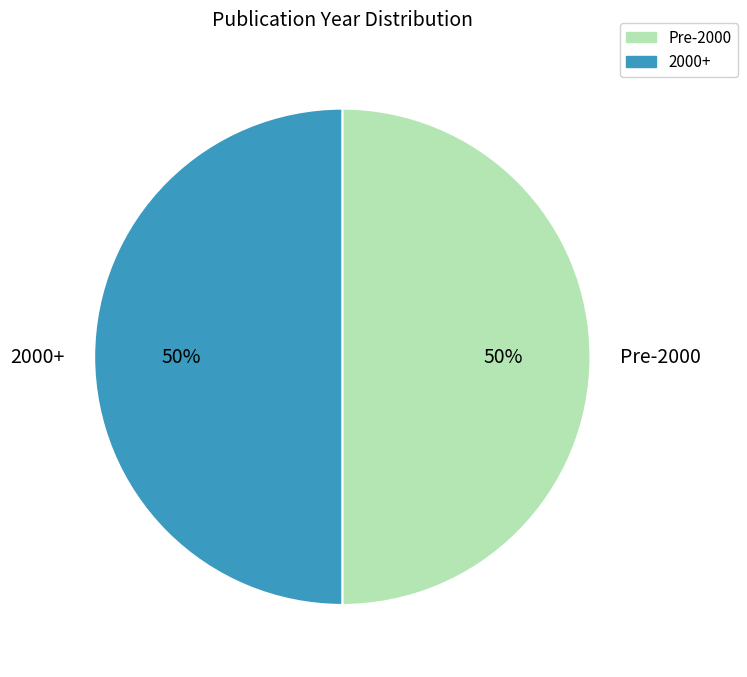

Approximately how many times larger is the value at 2000+ compared to Pre-2000?

1.0